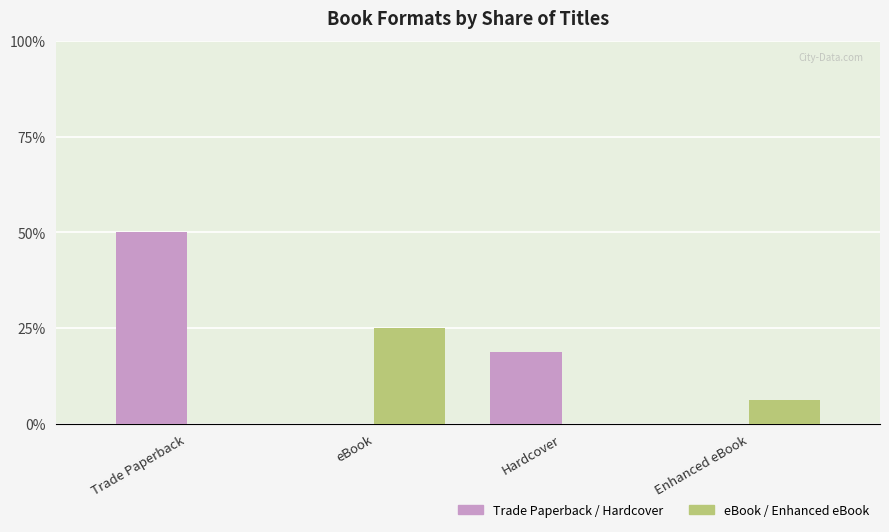

At which label is eBook / Enhanced eBook closest to 12?

Enhanced eBook